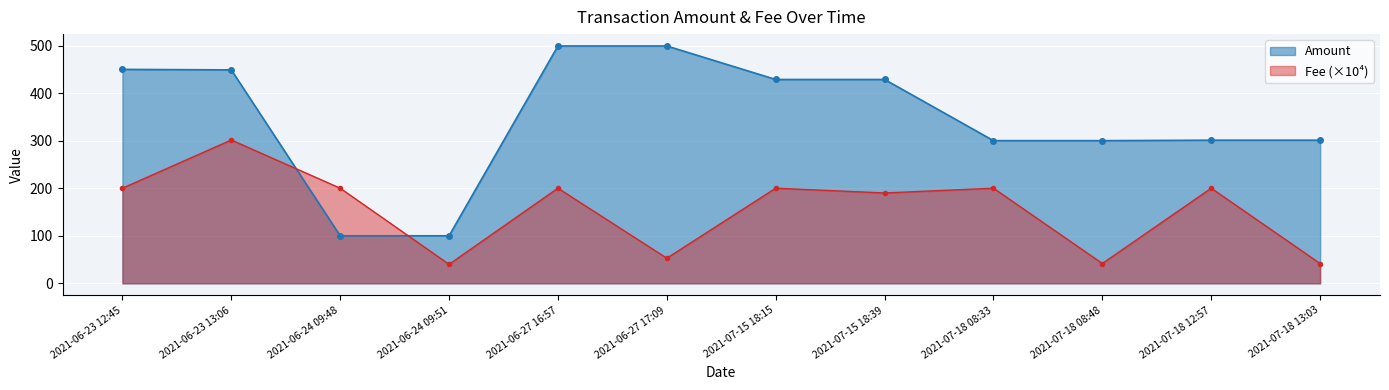

Reading right to left, extract all data points from this chart.

Amount: 2021-07-18 13:03=300.9	2021-07-18 12:57=300.9	2021-07-18 08:48=300.0	2021-07-18 08:33=300.0	2021-07-15 18:39=428.6	2021-07-15 18:15=428.6	2021-06-27 17:09=499.0	2021-06-27 16:57=499.0	2021-06-24 09:51=100.0	2021-06-24 09:48=100.0	2021-06-23 13:06=448.8	2021-06-23 12:45=449.8
Fee: 2021-07-18 13:03=41.7	2021-07-18 12:57=200.0	2021-07-18 08:48=41.7	2021-07-18 08:33=200.0	2021-07-15 18:39=190.0	2021-07-15 18:15=200.0	2021-06-27 17:09=52.9	2021-06-27 16:57=200.0	2021-06-24 09:51=40.0	2021-06-24 09:48=200.0	2021-06-23 13:06=301.4	2021-06-23 12:45=200.0